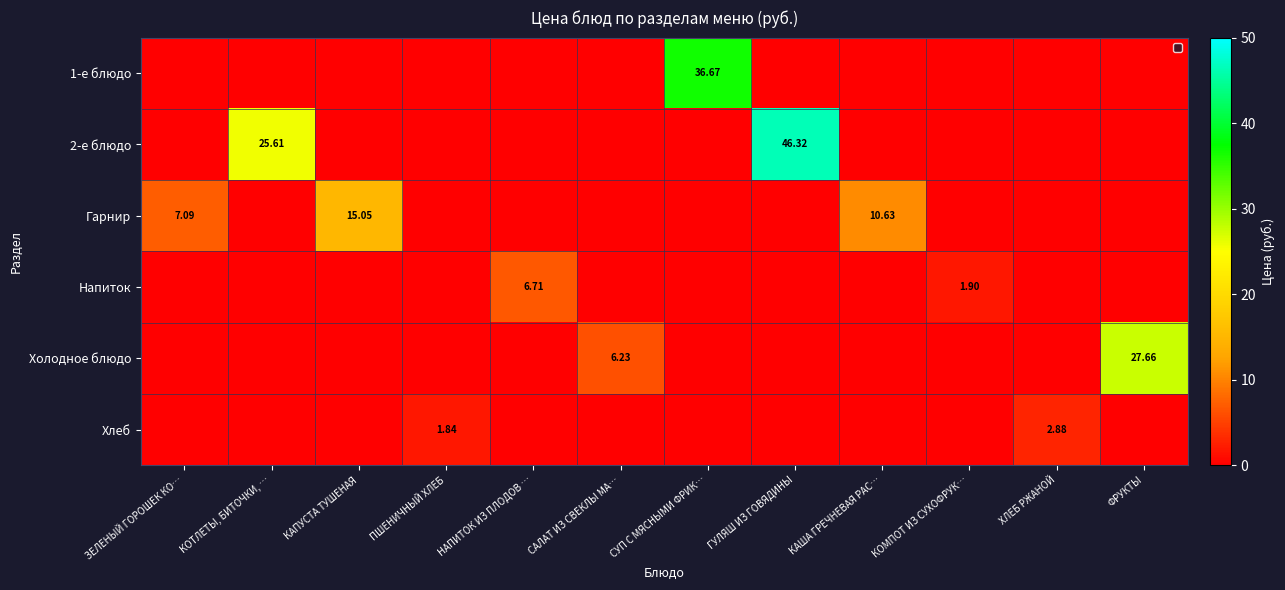

What is the sum of the Холодное блюдо values at ФРУКТЫ and ЗЕЛЕНЫЙ ГОРОШЕК КО…?

27.7